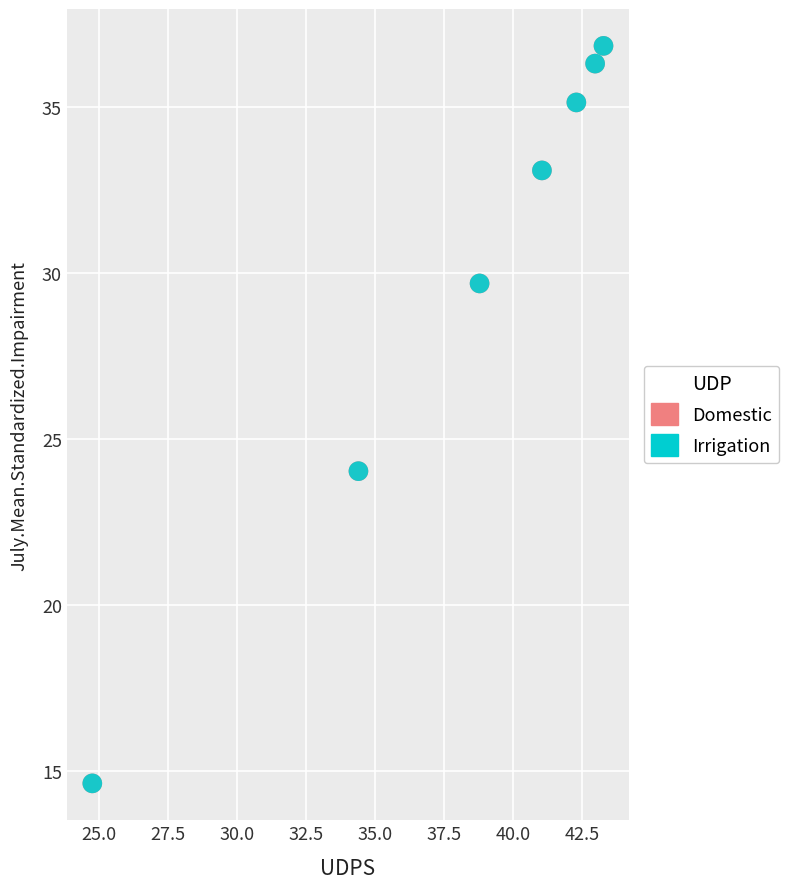

What are all the series names shown in the legend?

Domestic, Irrigation